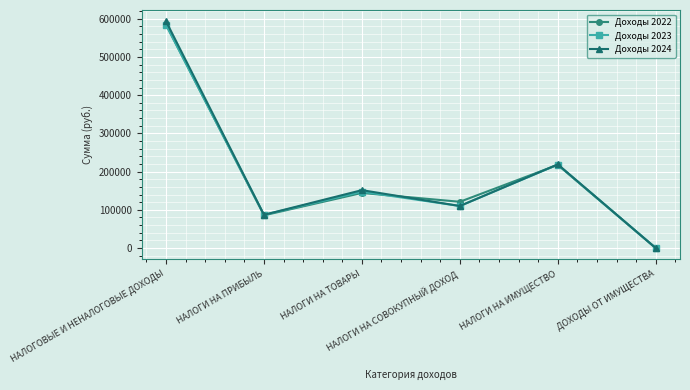

Does the chart display data point markers on the line(s)?

Yes